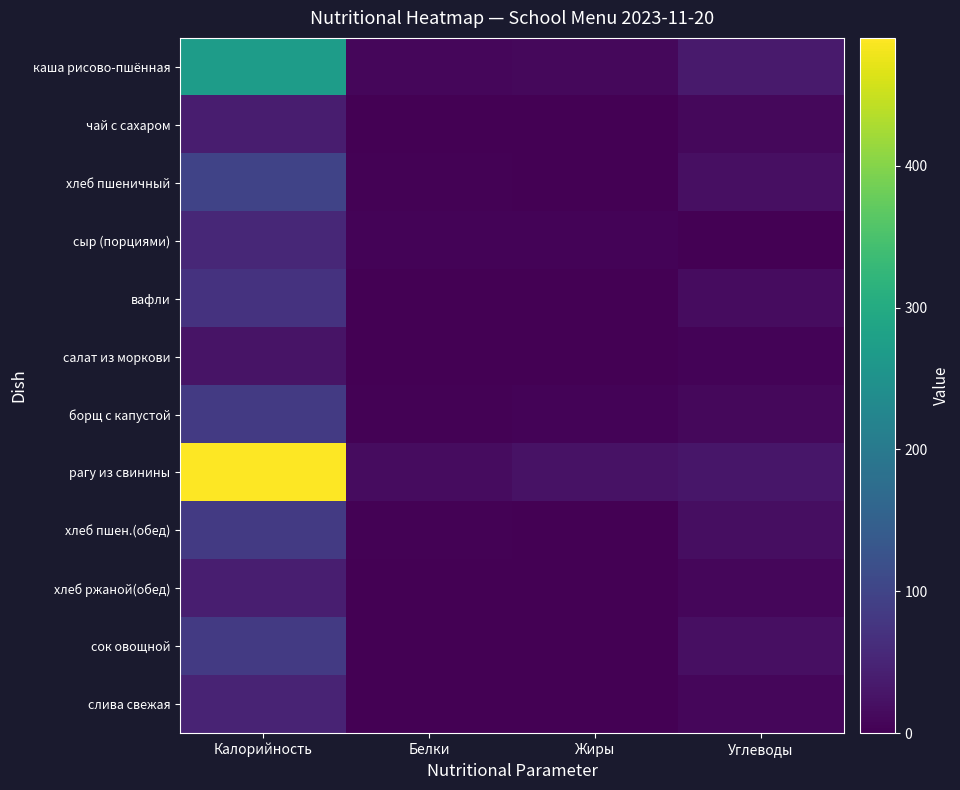

Which label corresponds to the smallest value in the chart?

Белки